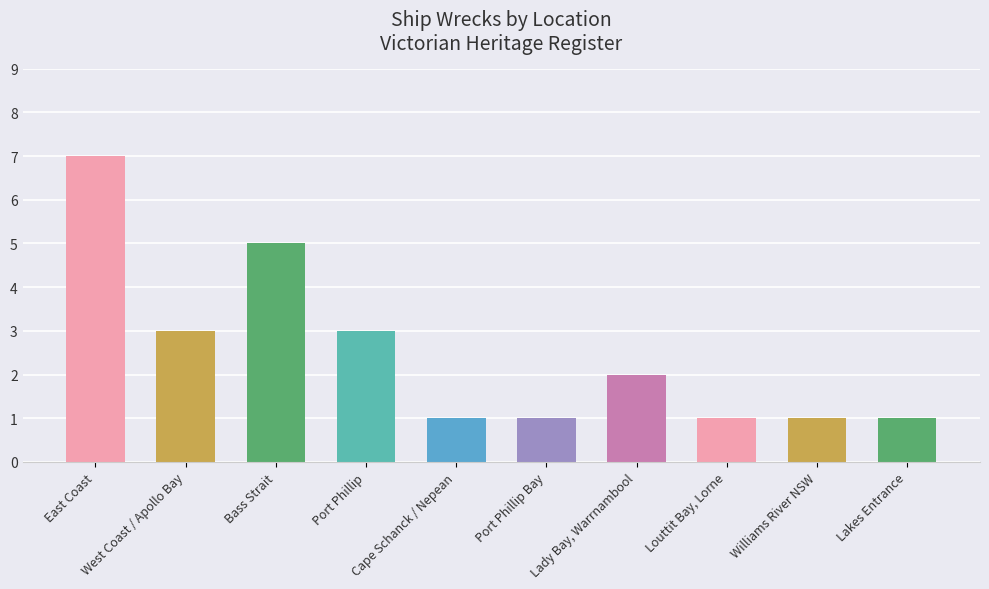

What is the approximate value at Port Phillip Bay?

1